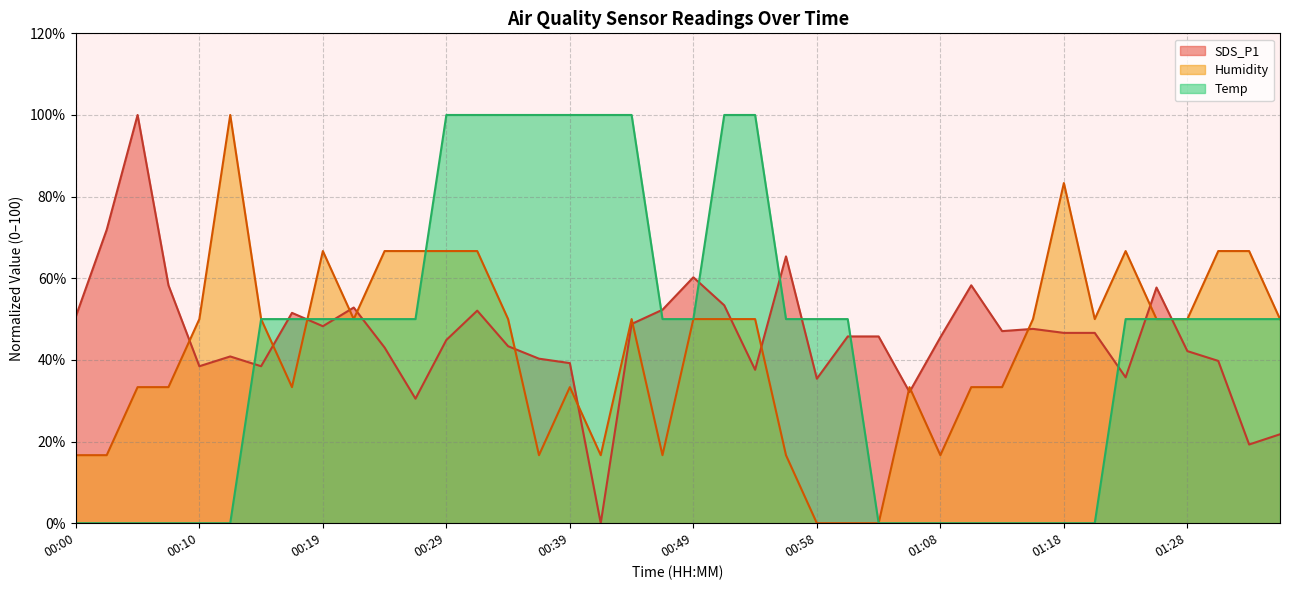

True or false: Humidity has more than 0 points higher than both neighbors.

True